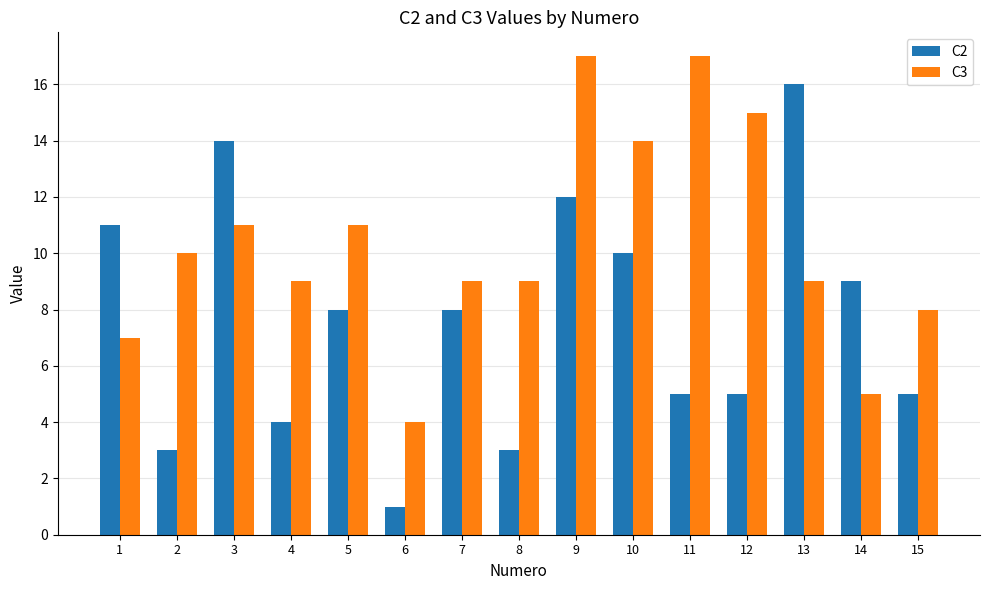

What is the total value across all series at 7?

17